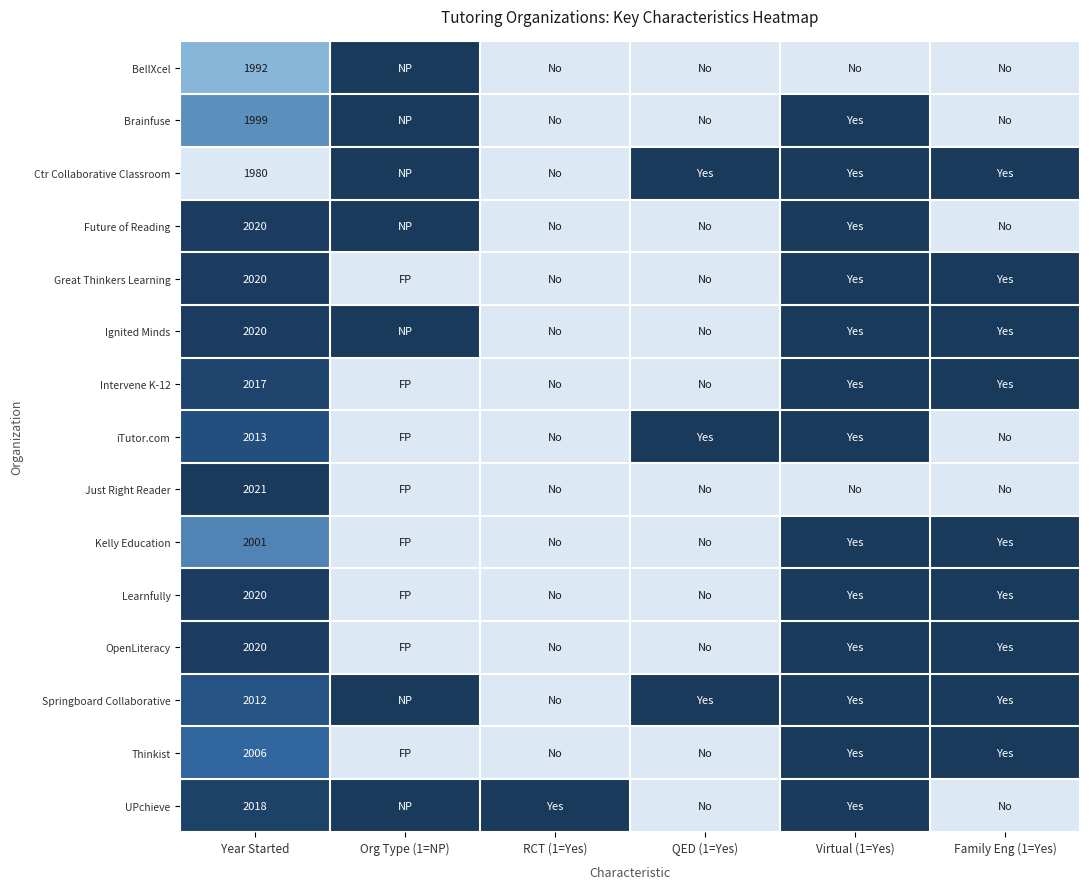

The Springboard Collaborative series shows 477 at Year Started. True or false?

False